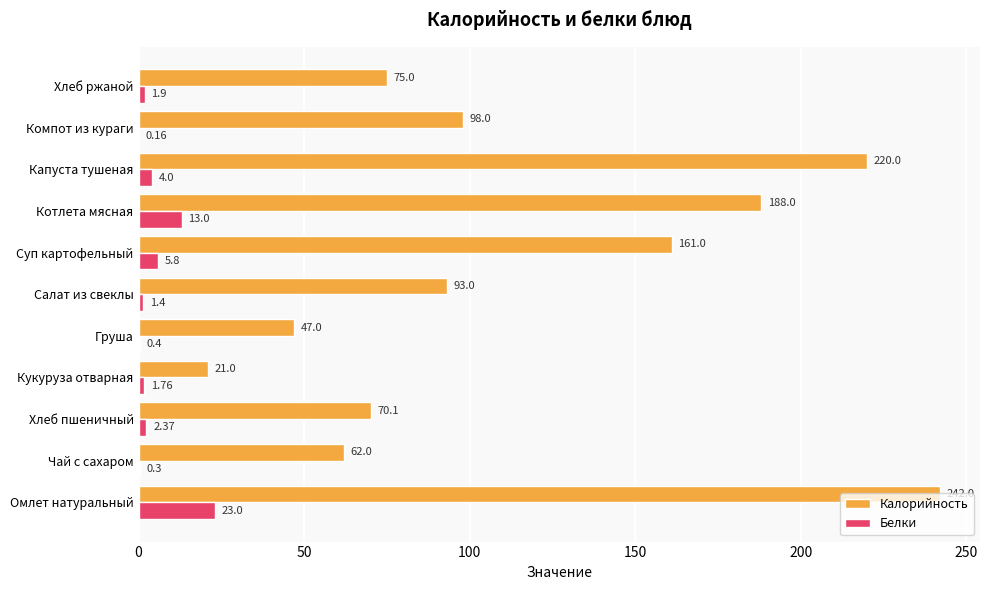

What is the sum of the Калорийность values at Омлет натуральный and Груша?

289.0